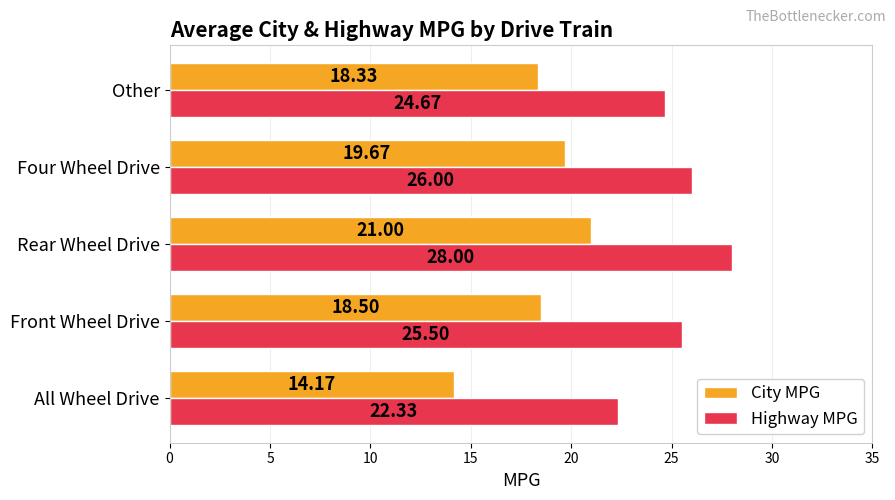

List the labels in order of Highway MPG value, smallest first.

All Wheel Drive, Other, Front Wheel Drive, Four Wheel Drive, Rear Wheel Drive